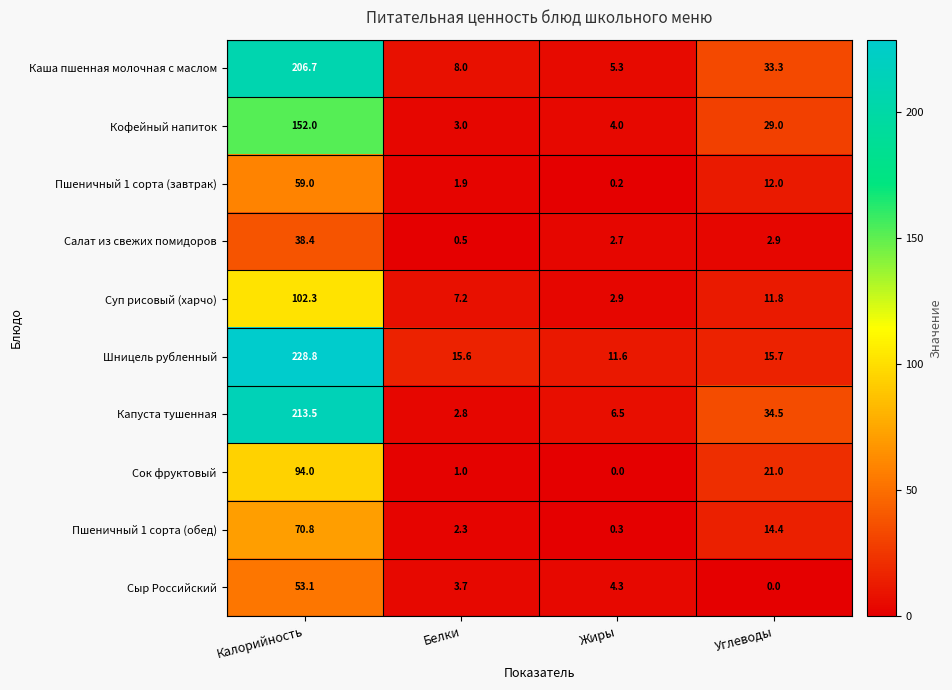

Which series has the largest range (max minus min)?

Шницель рубленный